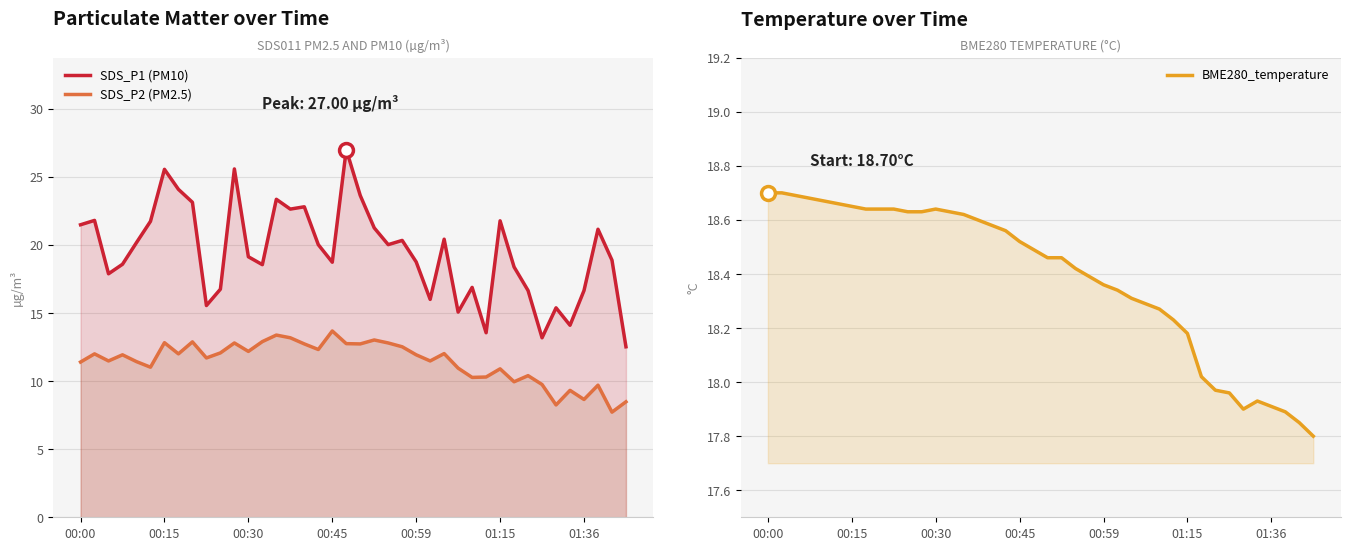

What is the total value across all series at 00:45?

49.2